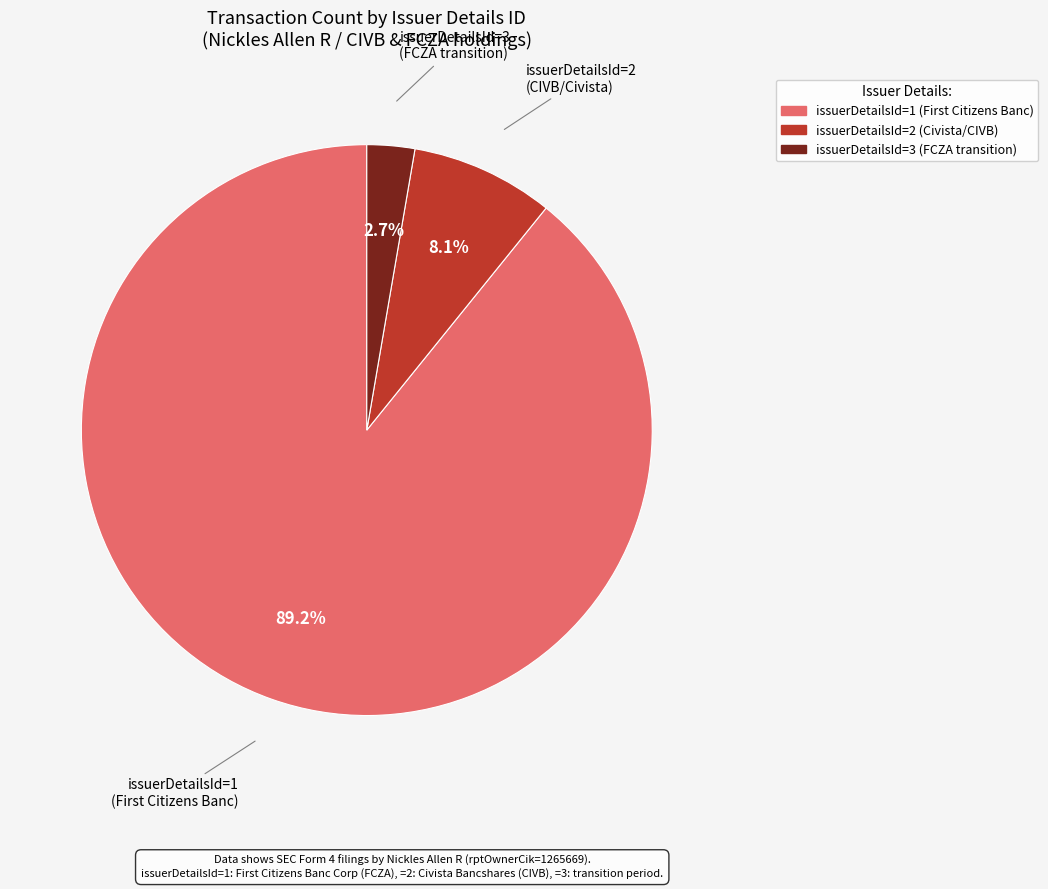

Does any single category account for the majority?

Yes